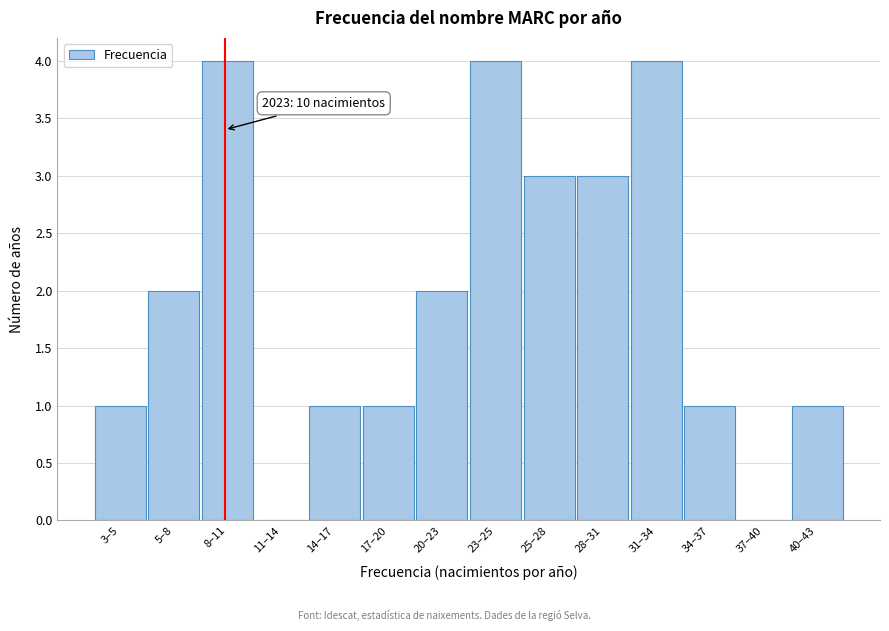

Reading left to right, list all the values displayed in this chart.

3–5=1	5–8=2	8–11=4	11–14=0	14–17=1	17–20=1	20–23=2	23–25=4	25–28=3	28–31=3	31–34=4	34–37=1	37–40=0	40–43=1